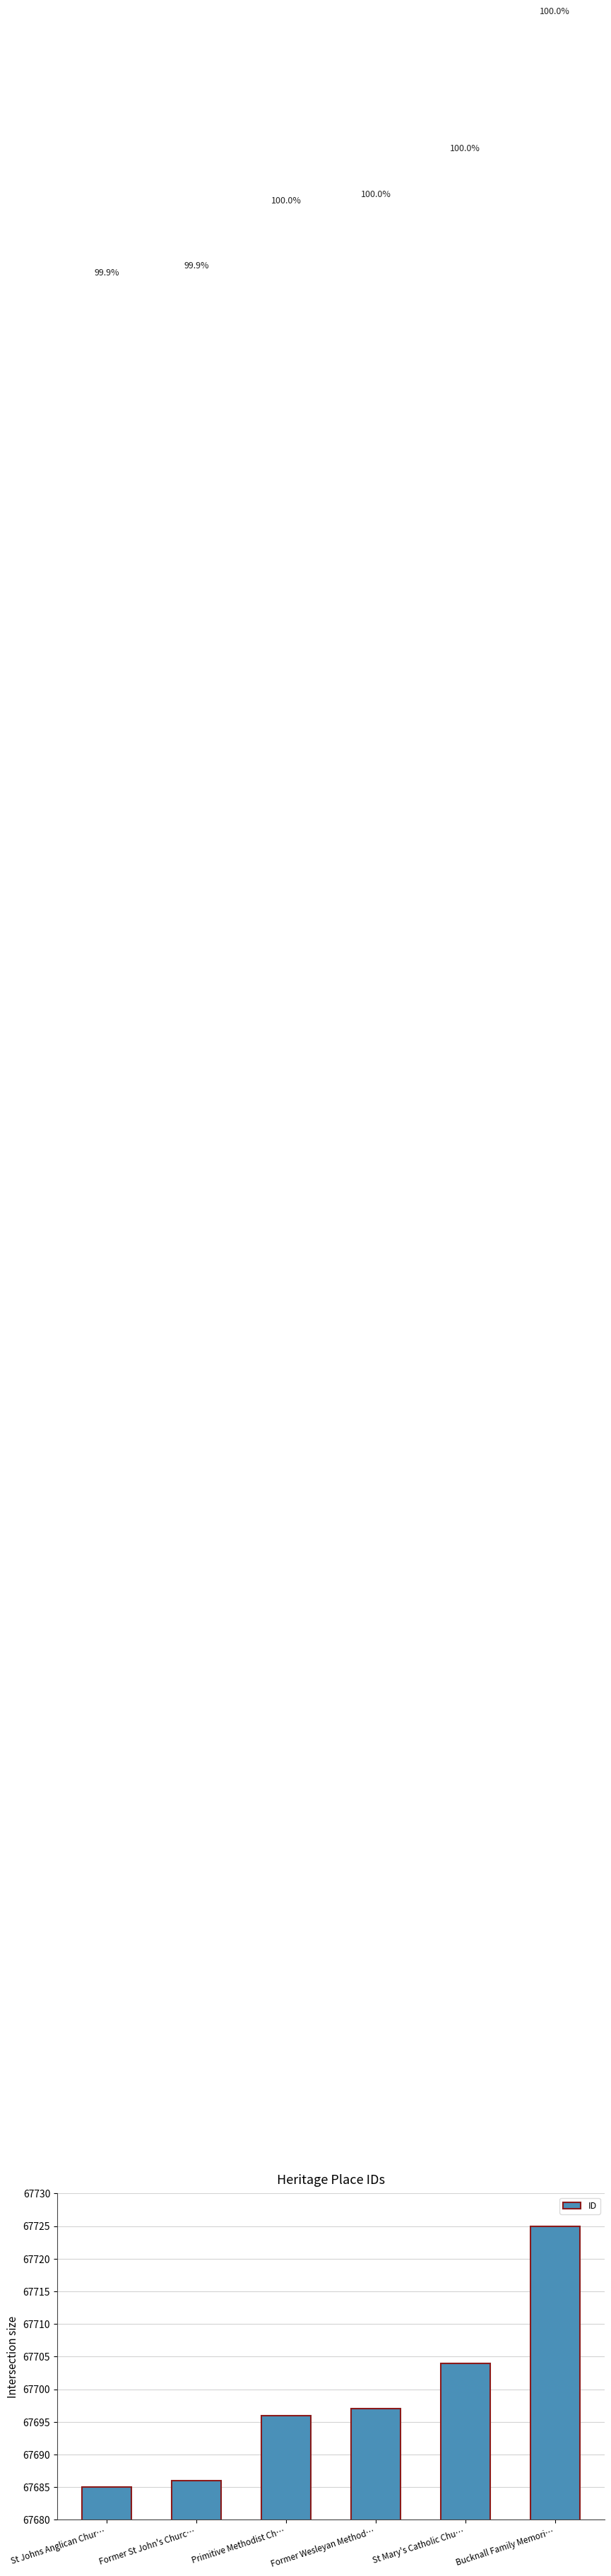

Does the chart contain stacked bars?

No